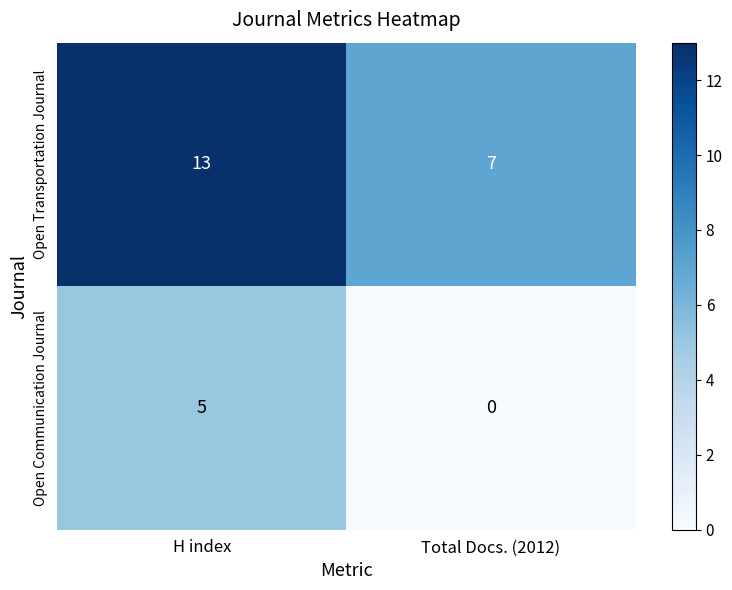

Rank the series by their maximum value, from lowest to highest.

Open Communication Journal, Open Transportation Journal